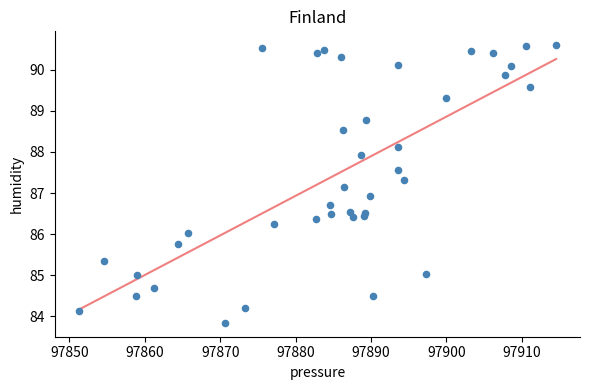

What is the range of X values (max minus min)?

63.3